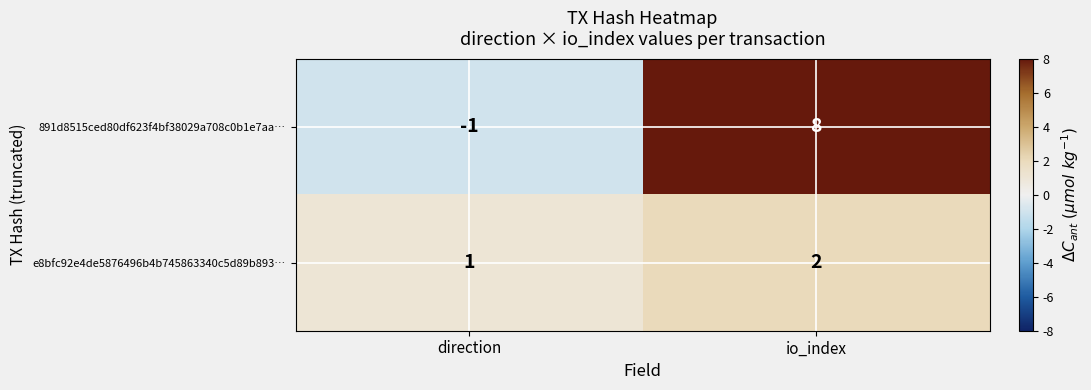

Is it true that 891d8515ced80df623f4bf38029a708c0b1e7aa… equals 8 at io_index?

True